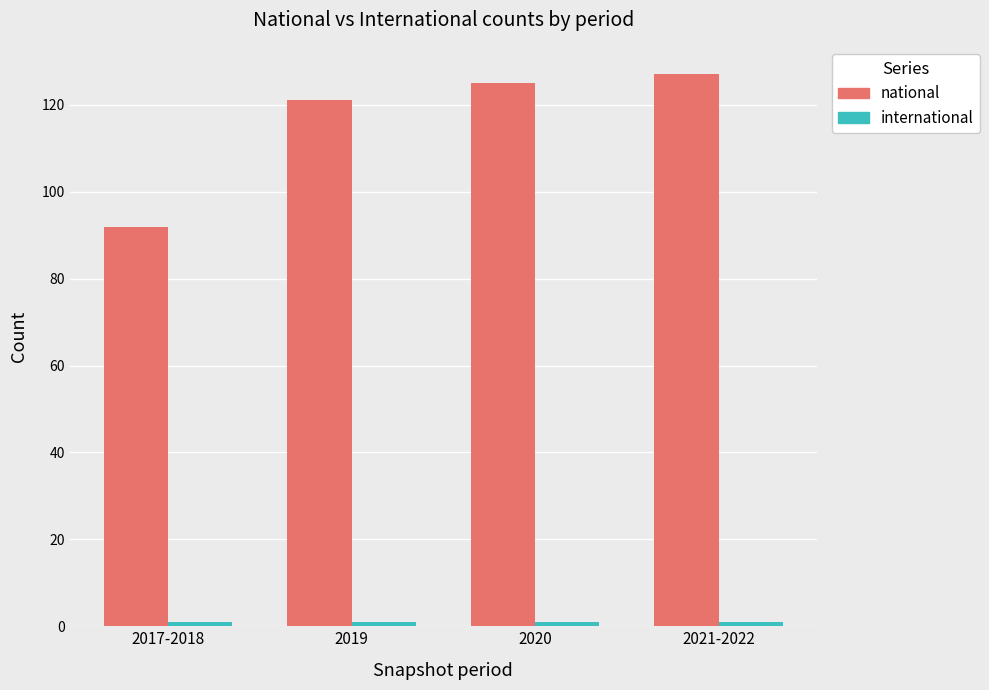

What is the sum of the national values at 2020 and 2017-2018?

217